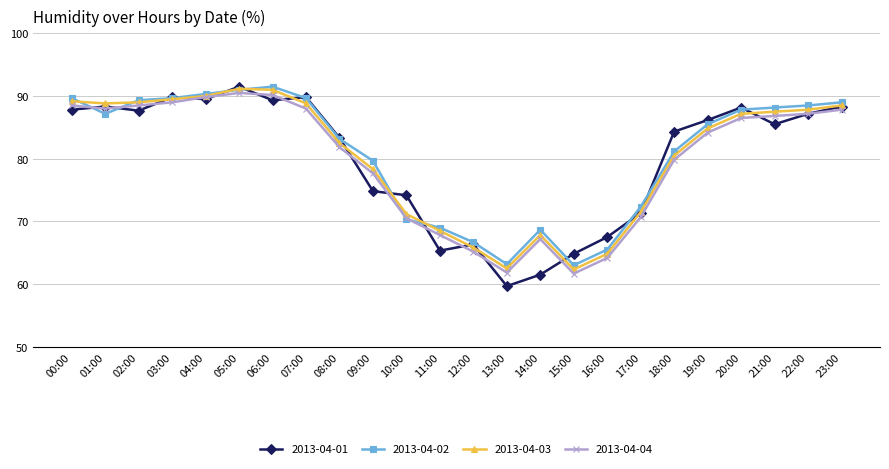

True or false: 2013-04-03 and 2013-04-02 cross at least once.

True